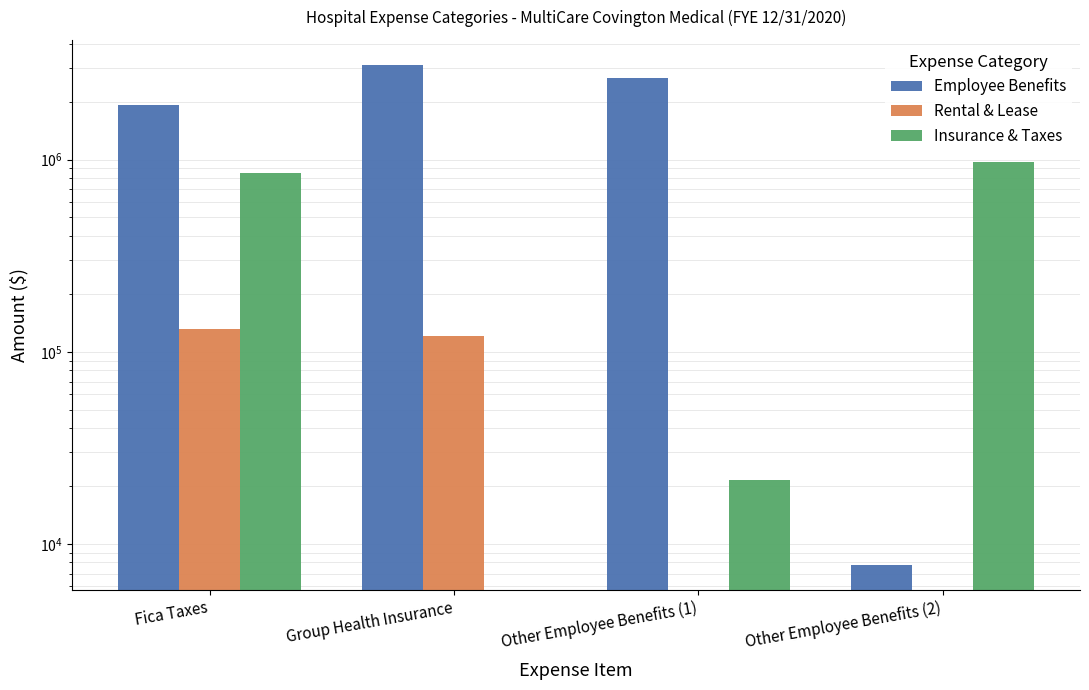

List the series in order of their peak value, highest first.

Employee Benefits, Insurance & Taxes, Rental & Lease